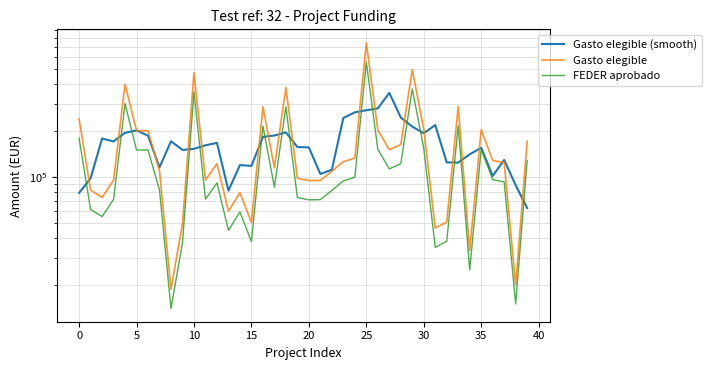

What is the minimum value shown in the chart?

14040.0